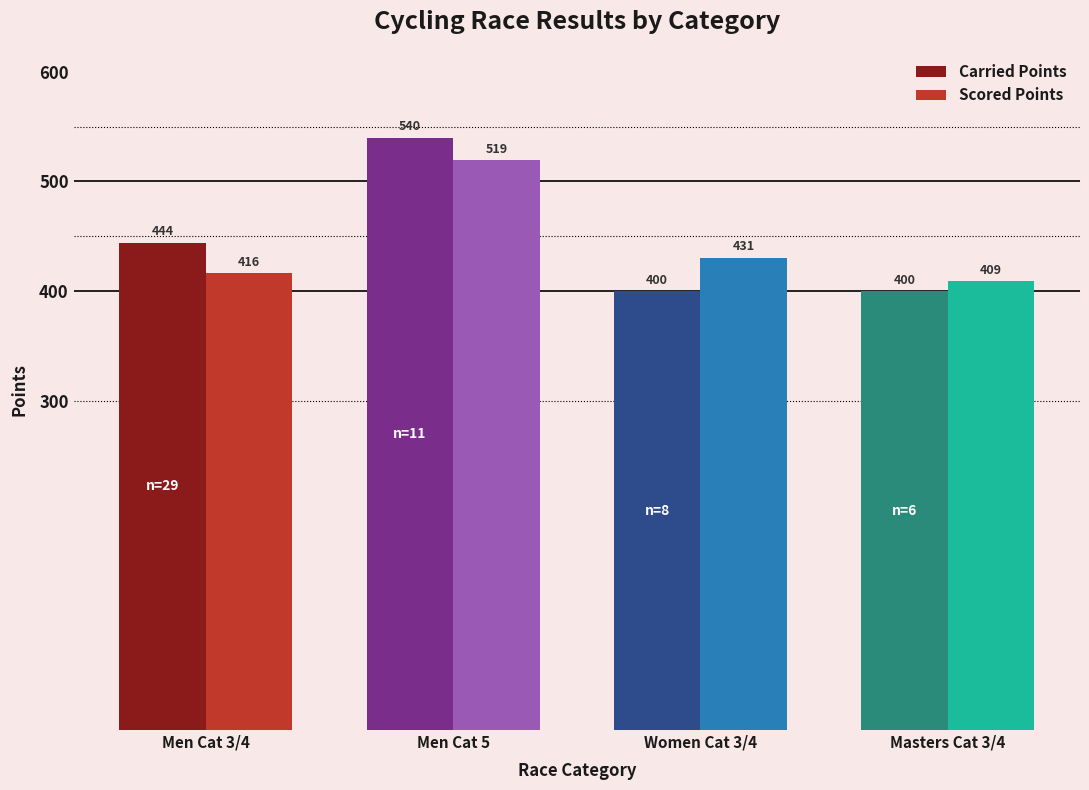

Is it true that Scored Points equals 519.4 at Men Cat 5?

True